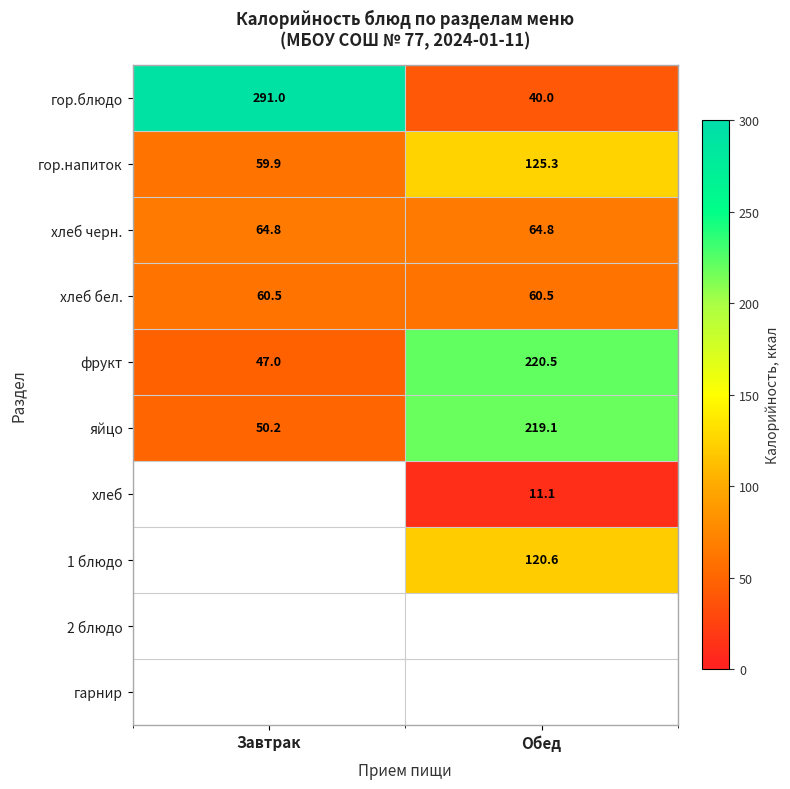

Which has a higher value, Обед or Завтрак?

Завтрак